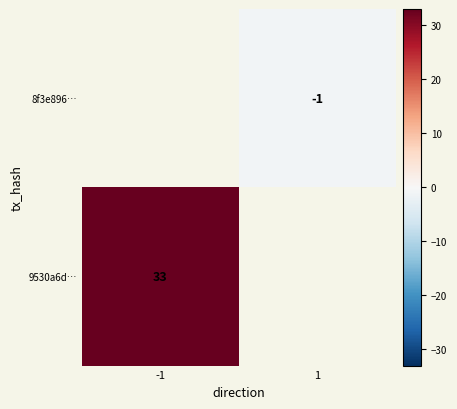

True or false: 9530a6d… has a value of 33 at -1.

True